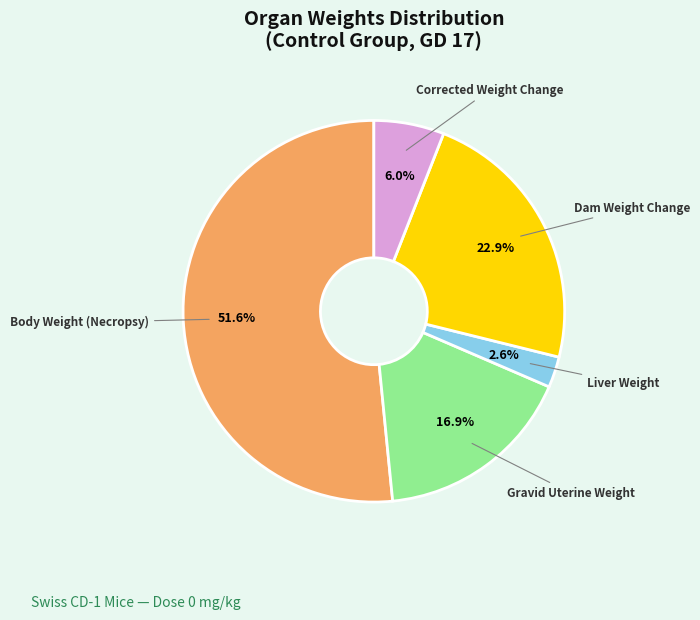

Is there a majority slice in this chart?

Yes